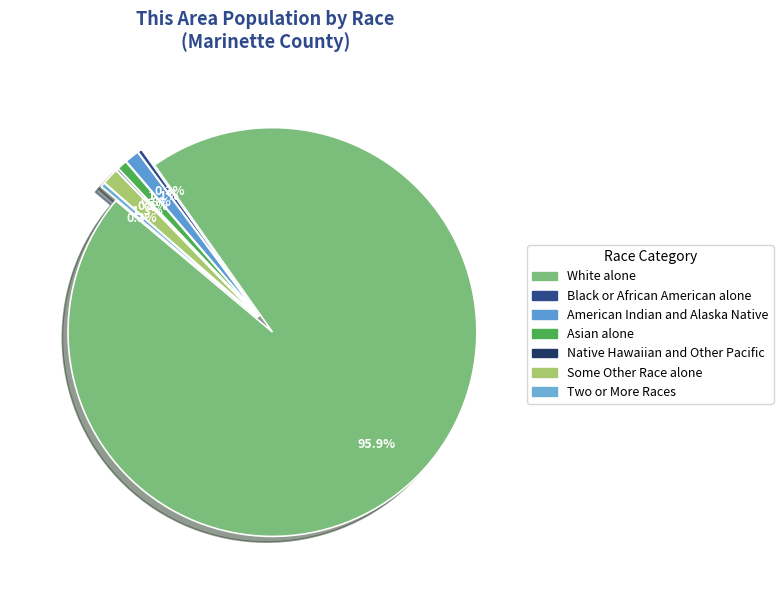

What is the majority slice?

White alone